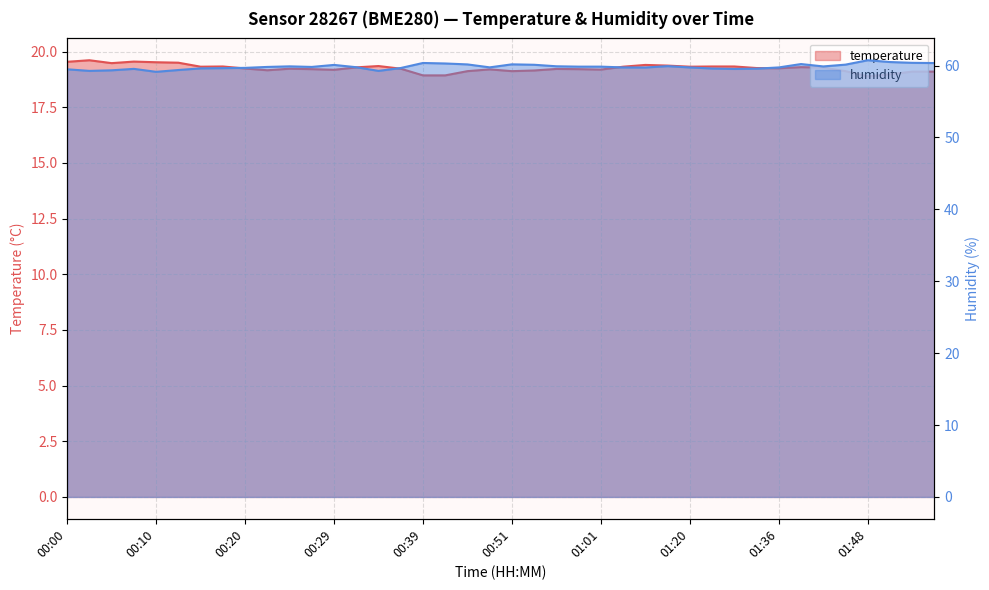

Is it true that temperature equals 19.0 at 01:51?

True